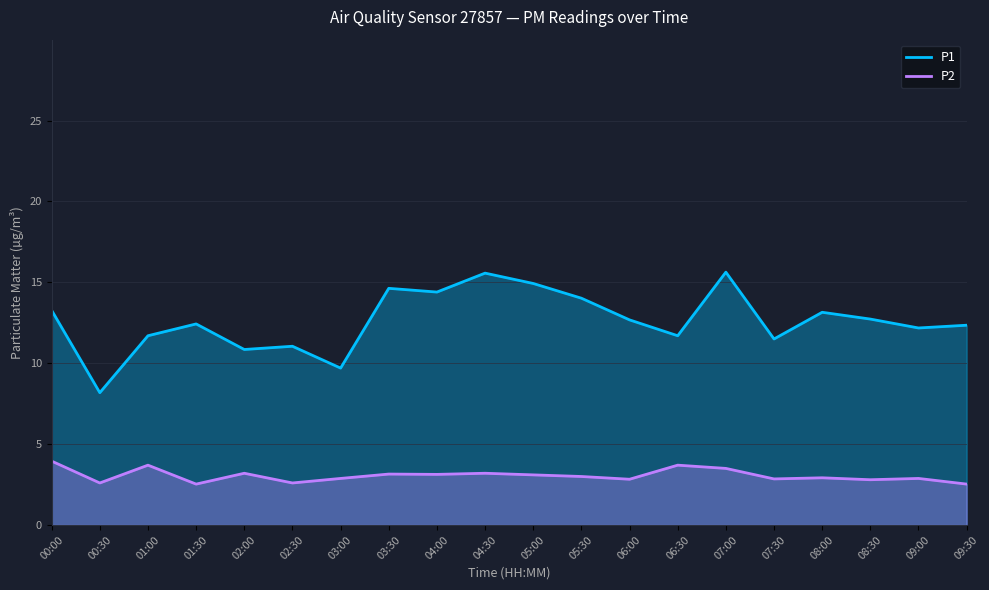

Rank the series by their average value, from lowest to highest.

P2, P1